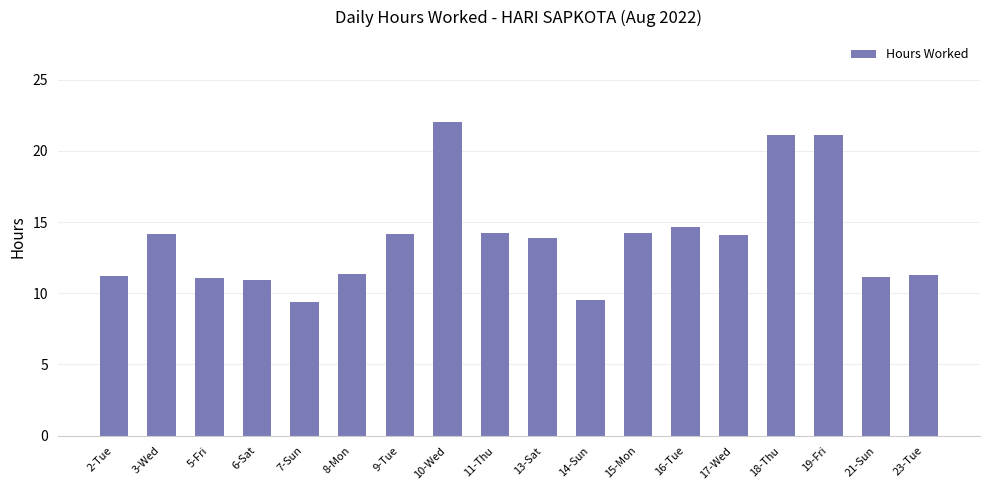

What position from the left is 7-Sun?

5